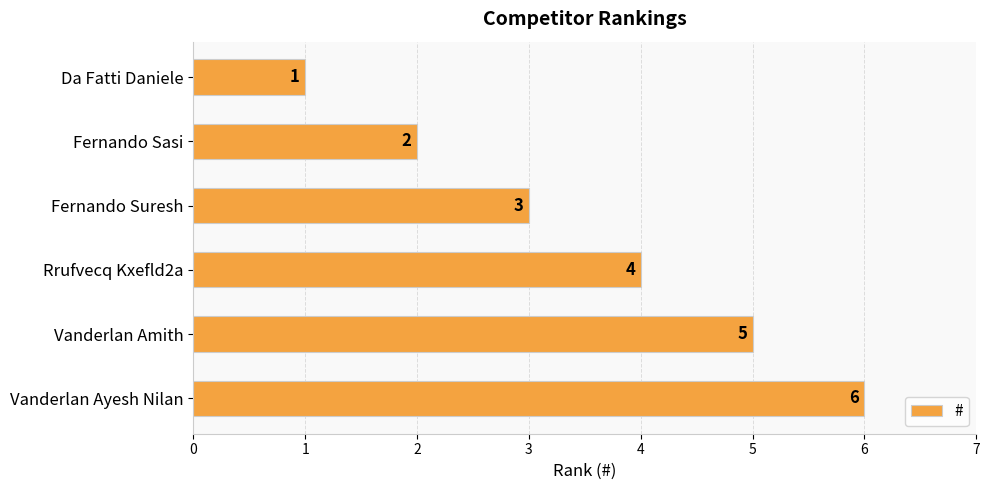

List the labels in order of value, smallest first.

Da Fatti Daniele, Fernando Sasi, Fernando Suresh, Rrufvecq Kxefld2a, Vanderlan Amith, Vanderlan Ayesh Nilan